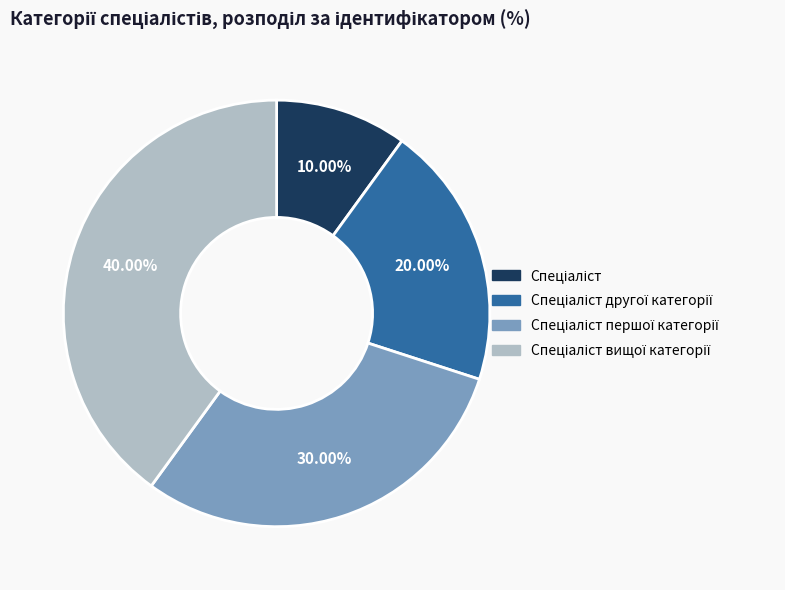

Is there a majority slice in this chart?

No